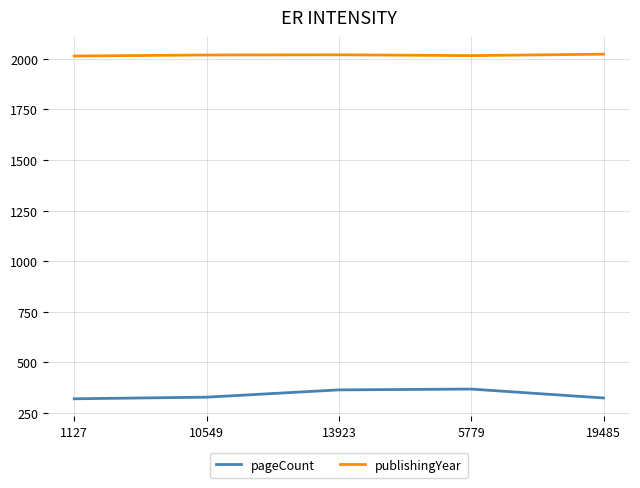

What is the lowest value of the publishingYear series?

2014